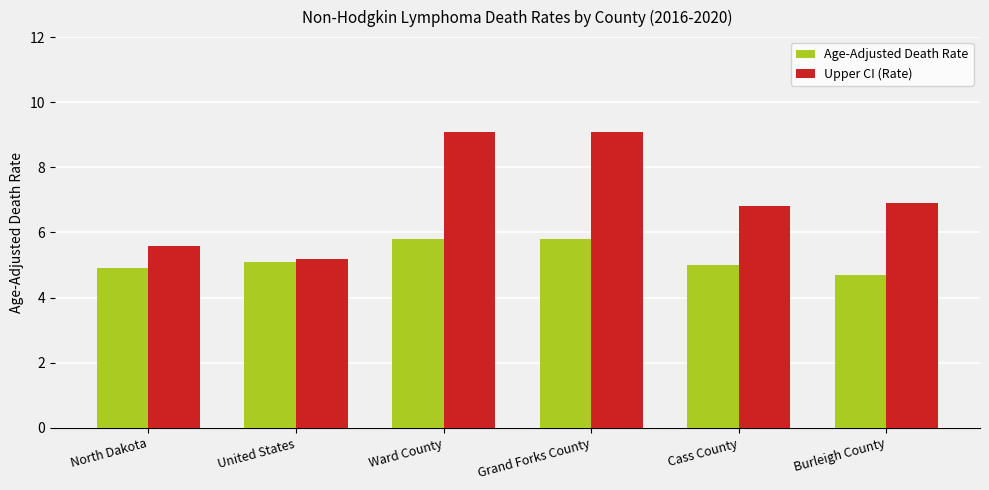

At Cass County, list the series in order from smallest to largest.

Age-Adjusted Death Rate, Upper CI (Rate)